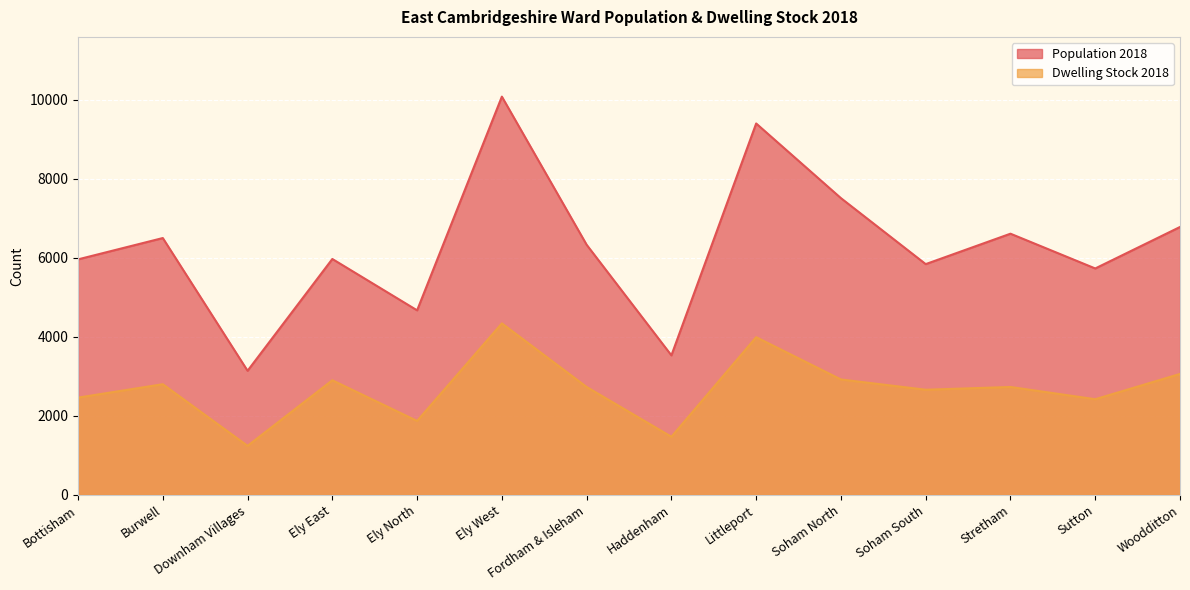

How many interior local valleys does the Dwelling Stock 2018 series have?

5